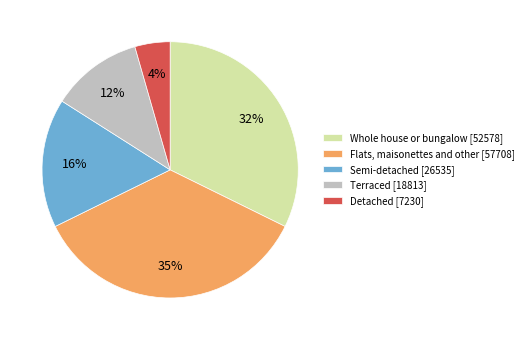

How many slices are in this pie chart?

5